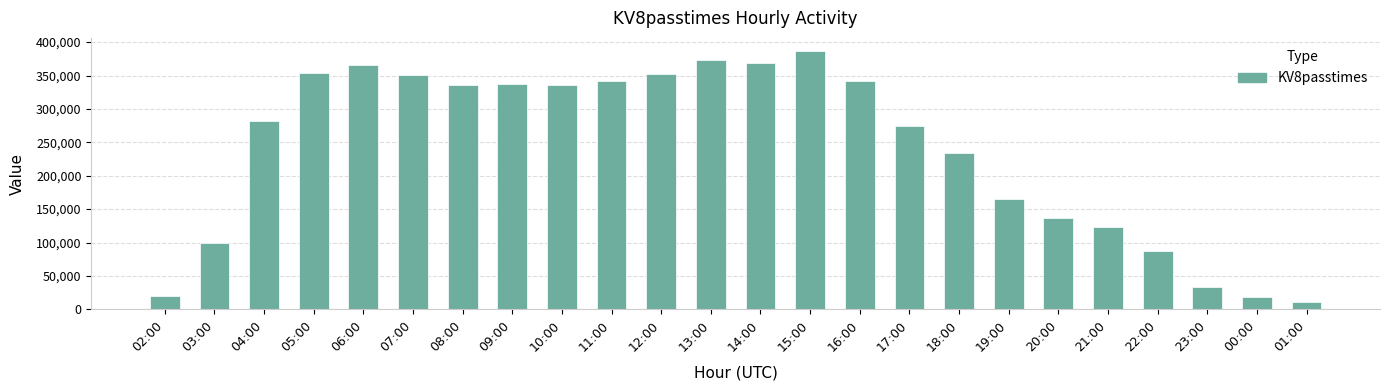

Read the value at 20:00.

137075